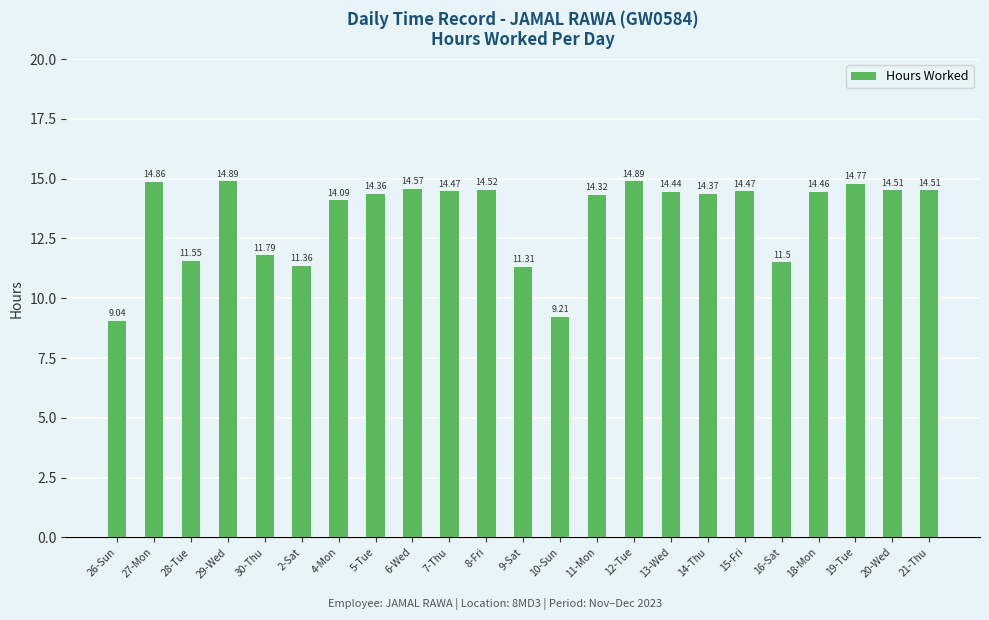

The chart shows a value of 11.4 at 2-Sat. True or false?

True